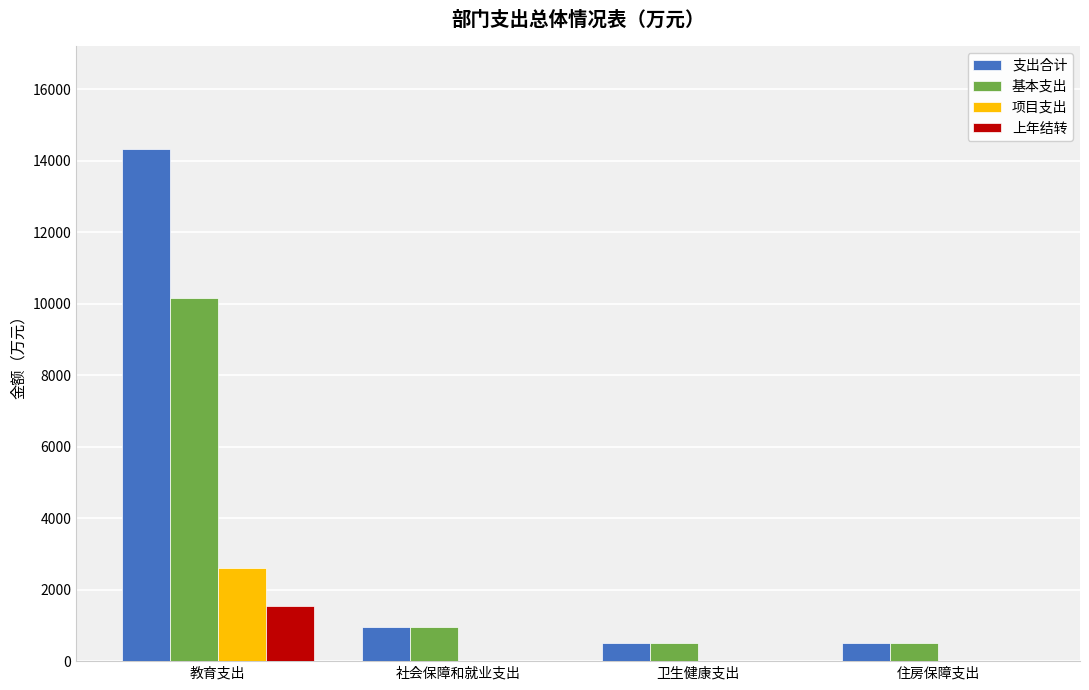

Is it true that 上年结转 equals 0.0 at 住房保障支出?

True